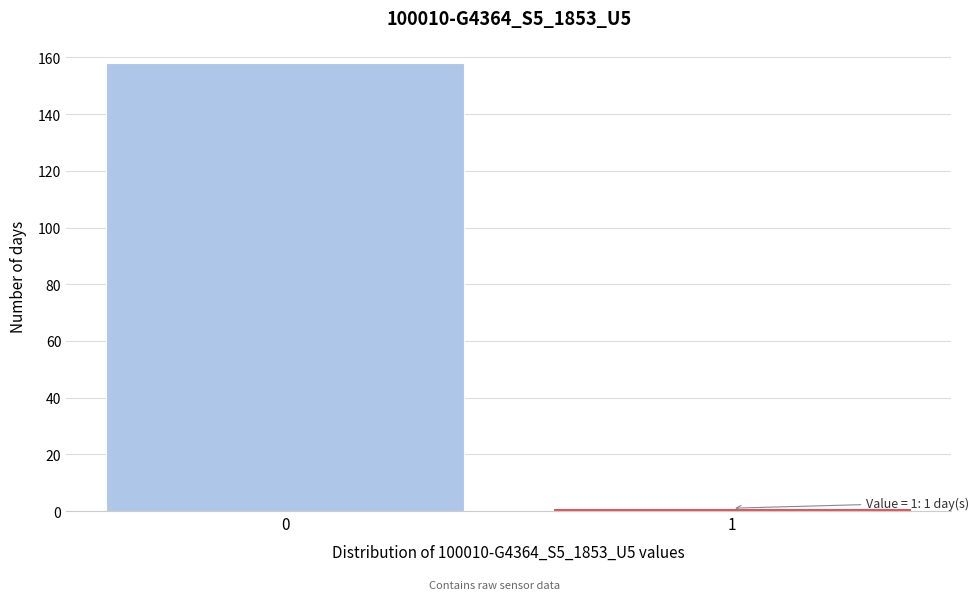

Reading left to right, transcribe all the data shown in this chart.

158	1